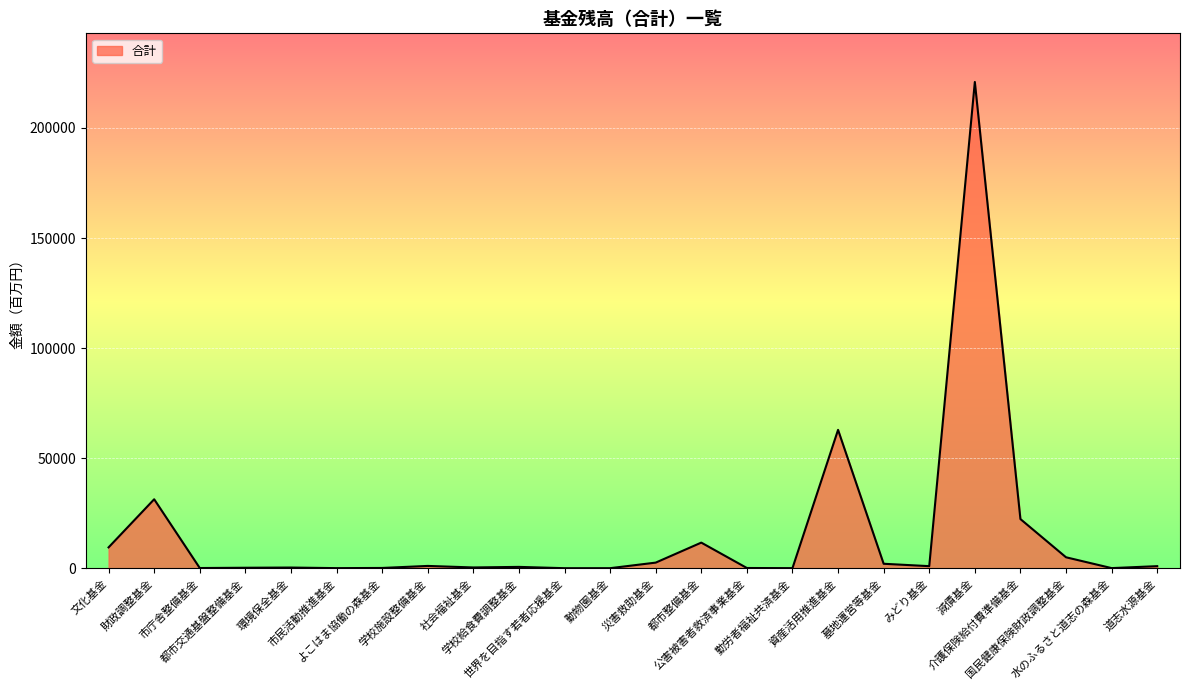

List the labels in order of value, largest first.

減債基金, 資産活用推進基金, 財政調整基金, 介護保険給付費準備基金, 都市整備基金, 文化基金, 国民健康保険財政調整基金, 災害救助基金, 墓地運営等基金, 学校施設整備基金, 道志水源基金, みどり基金, 学校給食費調整基金, 社会福祉基金, 環境保全基金, 都市交通基盤整備基金, よこはま協働の森基金, 公害被害者救済事業基金, 市庁舎整備基金, 水のふるさと道志の森基金, 市民活動推進基金, 勤労者福祉共済基金, 動物園基金, 世界を目指す若者応援基金